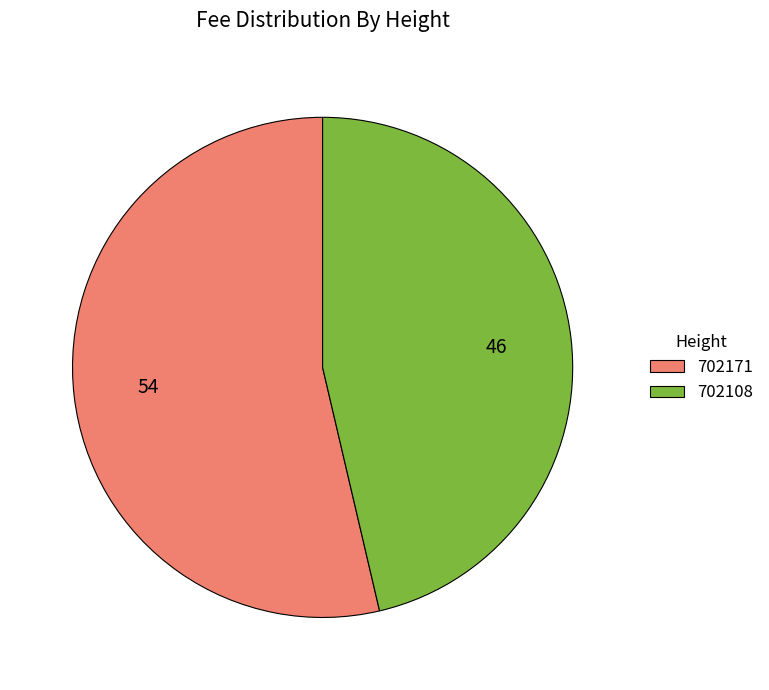

True or false: 702108 accounts for 46% of the total.

True